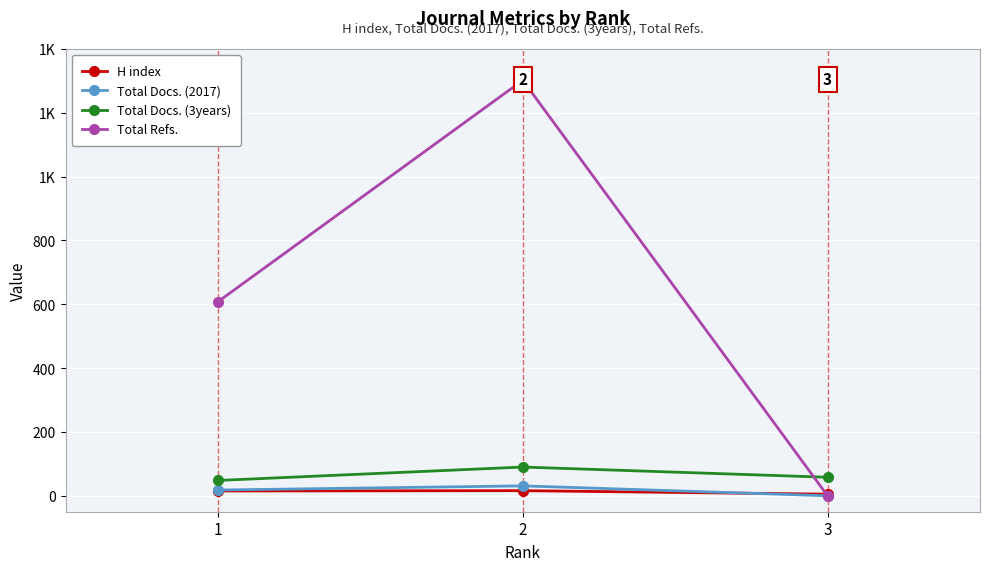

What are all the series names shown in the legend?

H index, Total Docs. (2017), Total Docs. (3years), Total Refs.